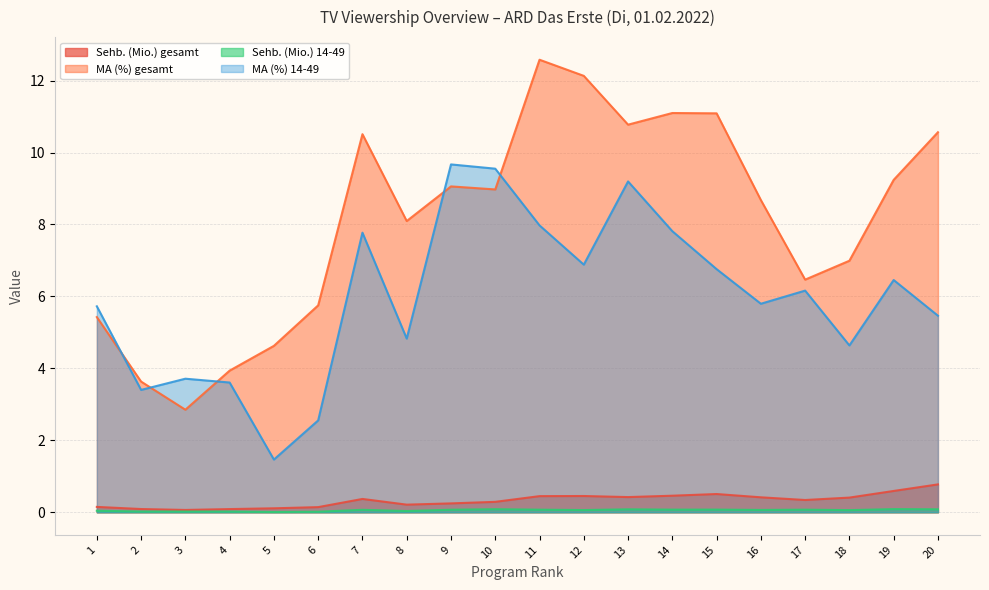

Rank the series by their maximum value, from lowest to highest.

Sehb. (Mio.) 14-49, Sehb. (Mio.) gesamt, MA (%) 14-49, MA (%) gesamt